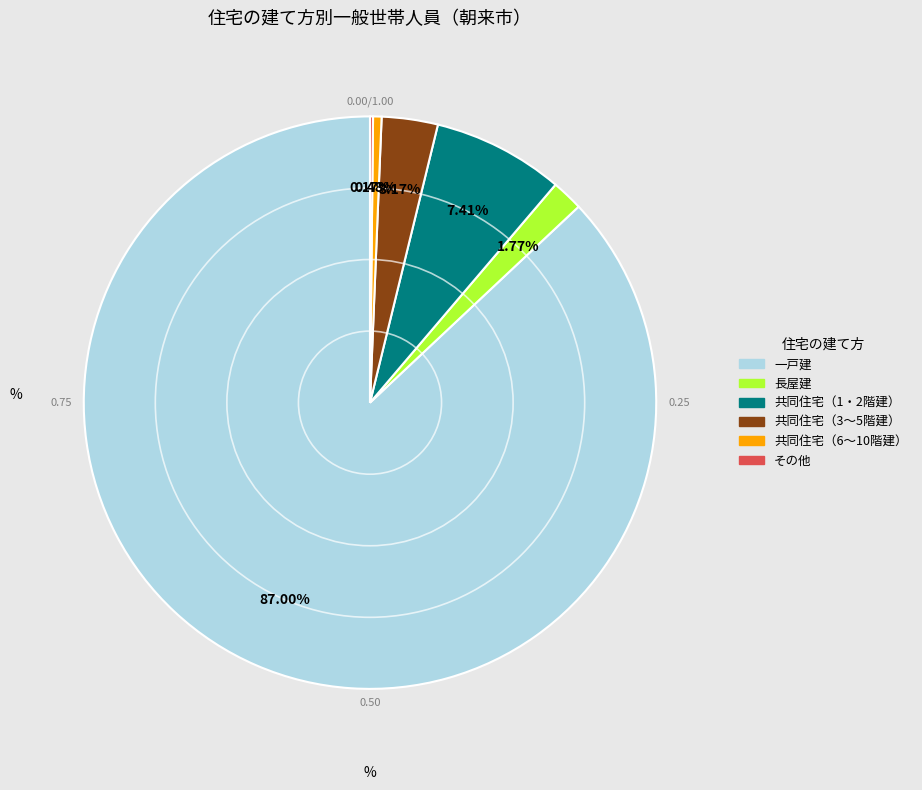

To the nearest percent, what is the difference between the largest and smallest slice percentages?

87%